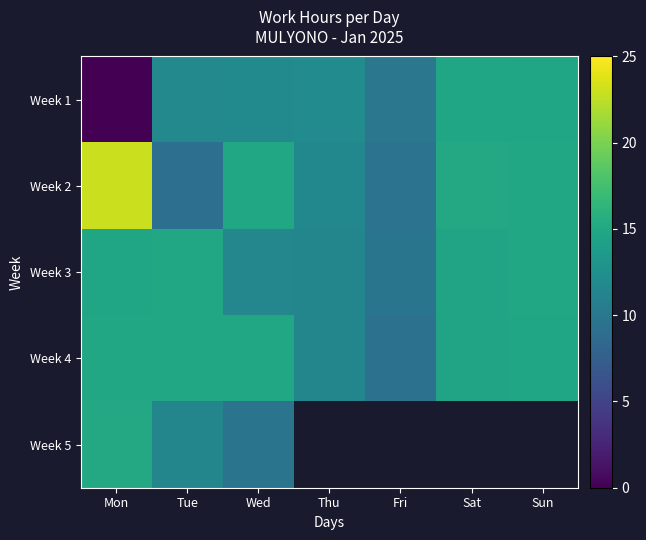

How many data points in Week 2 are above 14?

4